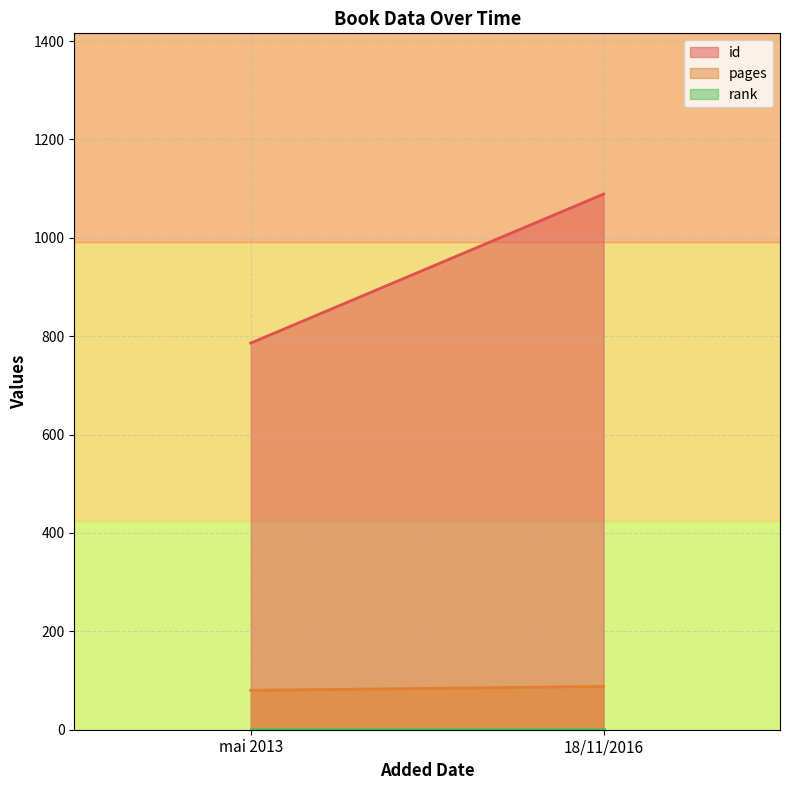

Rank the series by their maximum value, from lowest to highest.

rank, pages, id